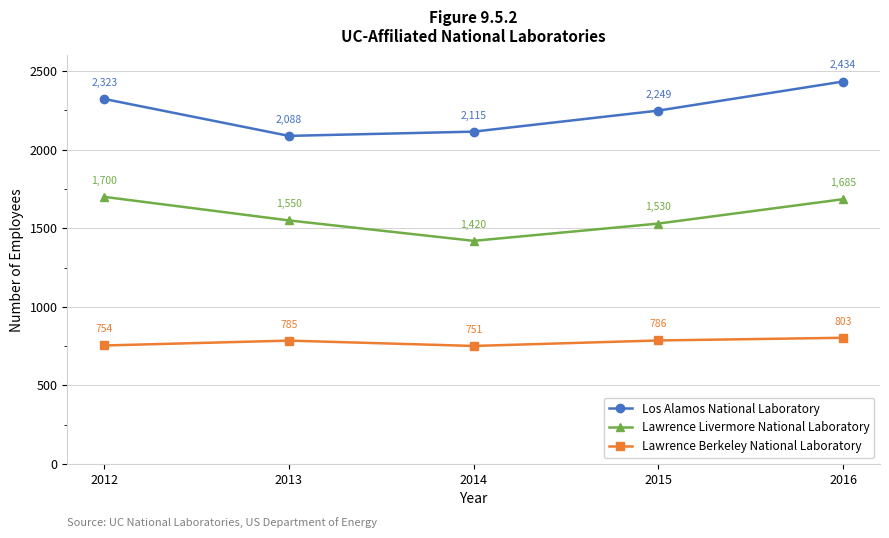

Is it true that Lawrence Berkeley National Laboratory equals 1362 at 2013?

False